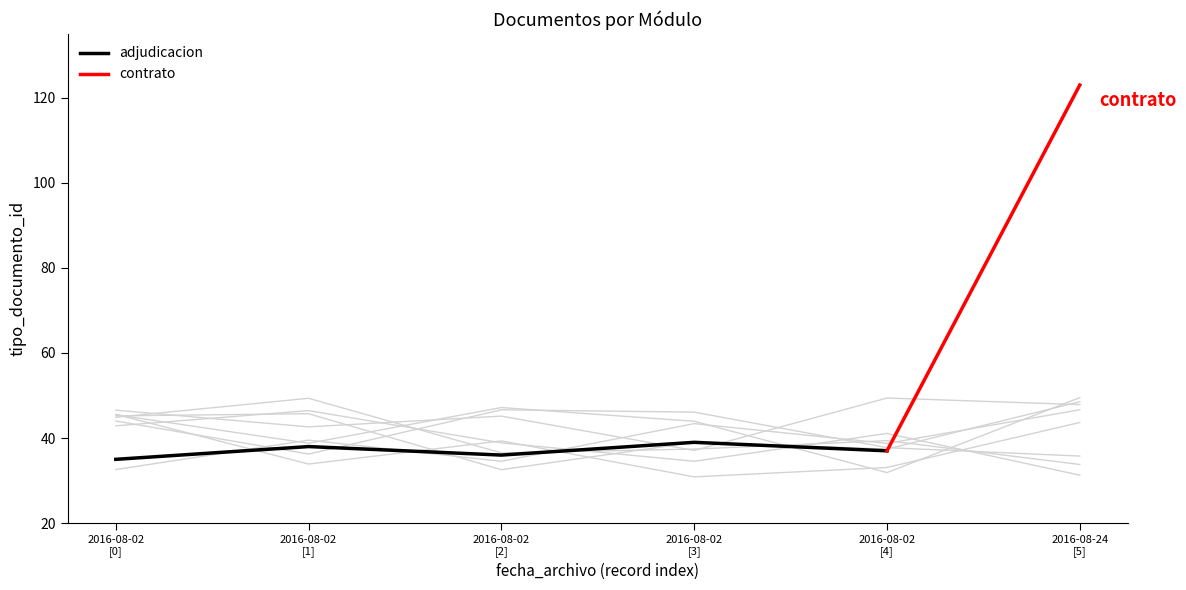

At which label is the value closest to 37?

2016-08-02
[4]